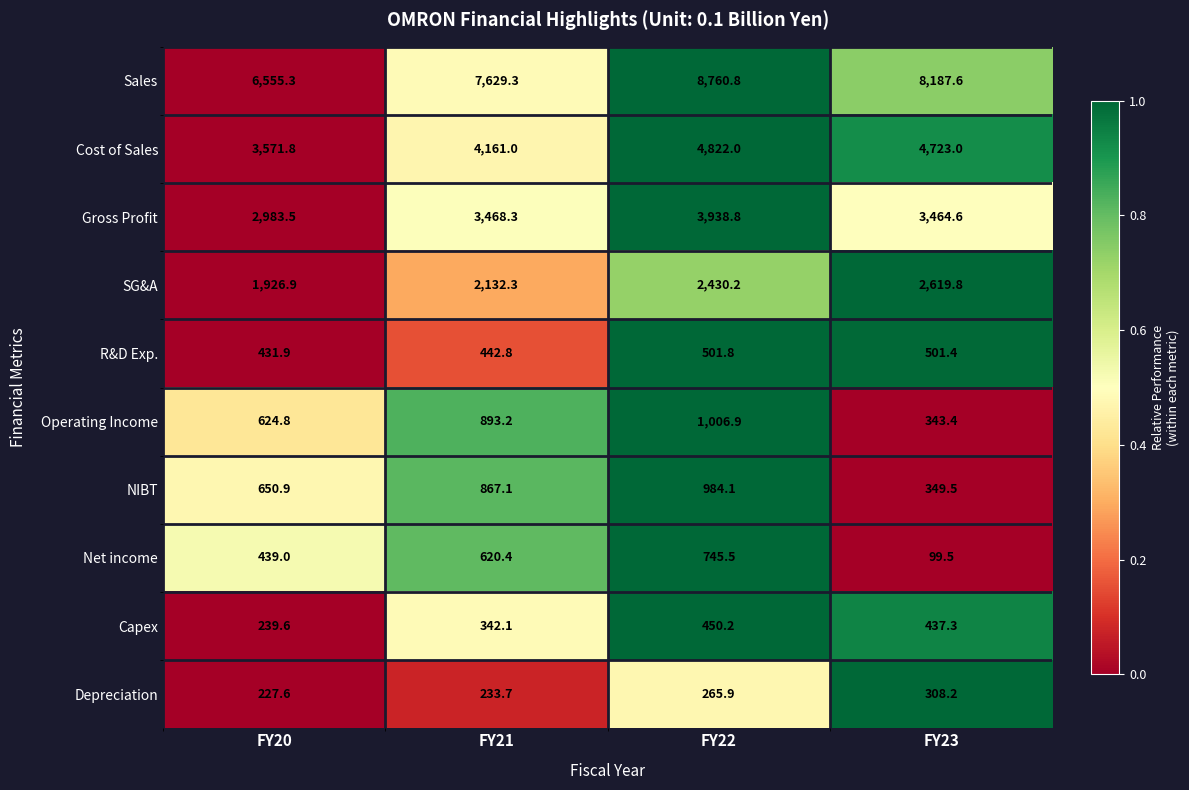

List the labels in order of Sales value, largest first.

FY22, FY23, FY21, FY20